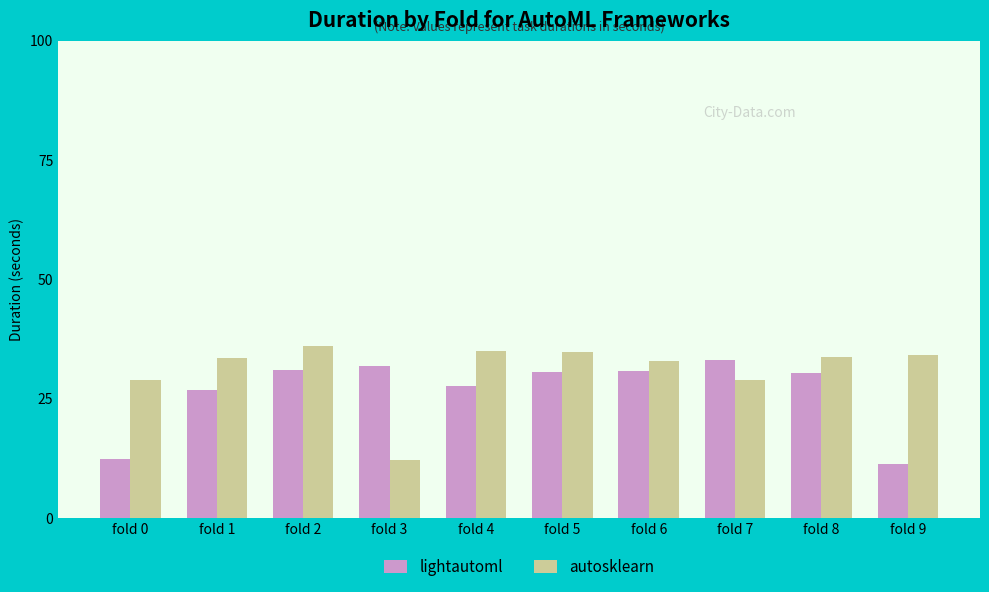

How many bars are there in each group?

2